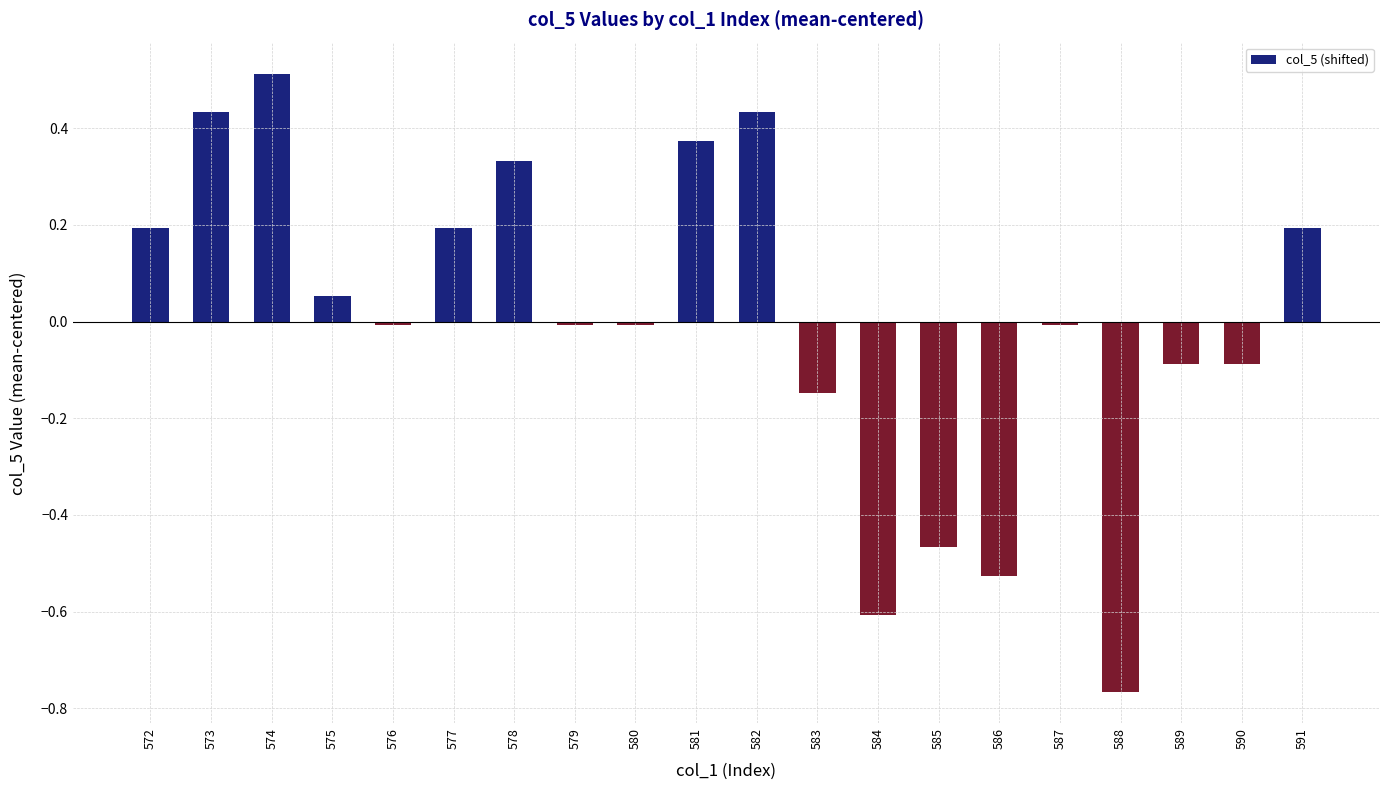

At which category does the chart reach its peak across all series?

574